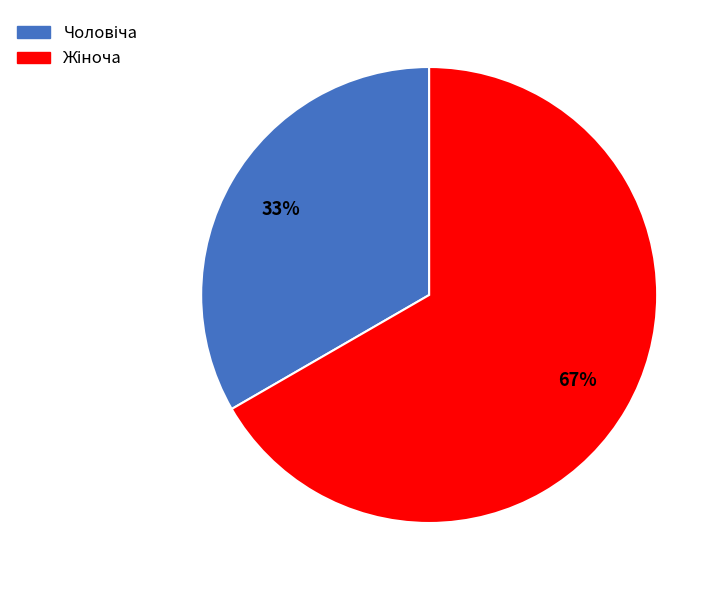

To the nearest percent, what is the average slice percentage?

50%